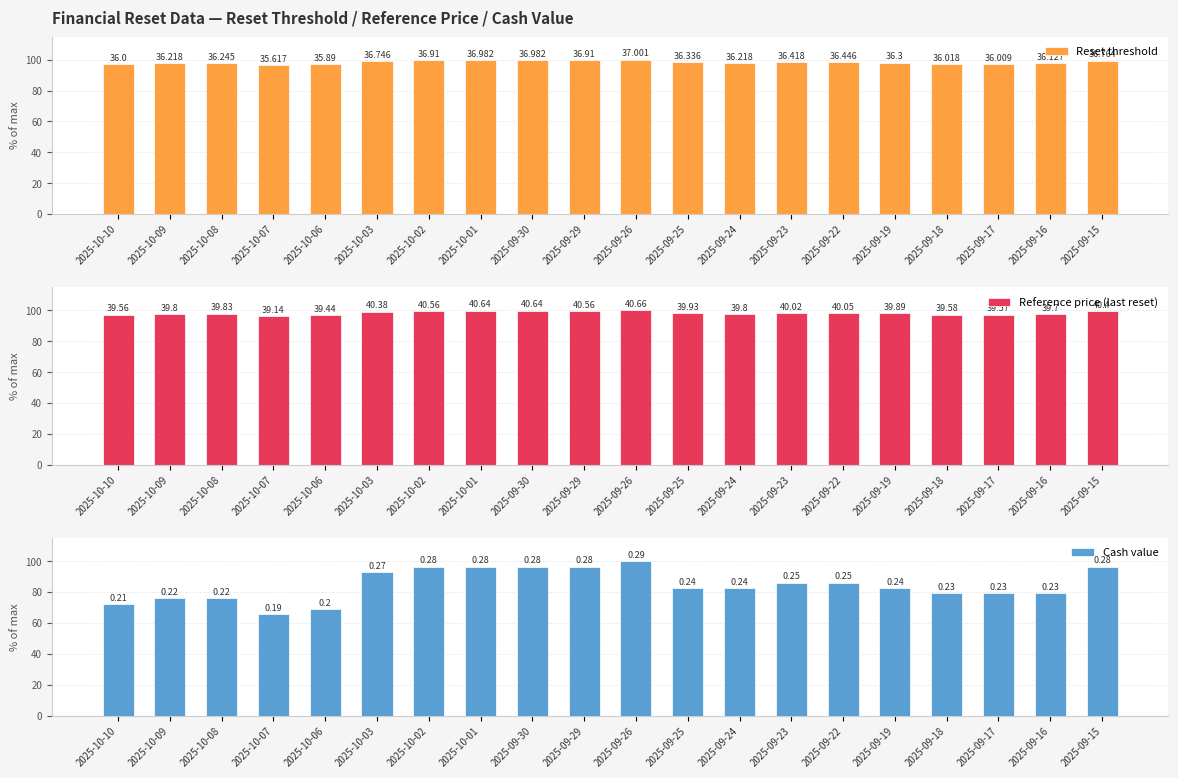

Between 2025-10-02 and 2025-10-07, which is larger?

2025-10-02